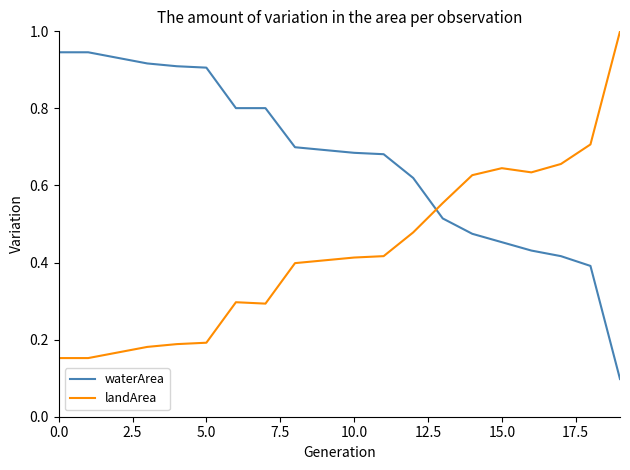

What is the greatest value displayed?

1.0